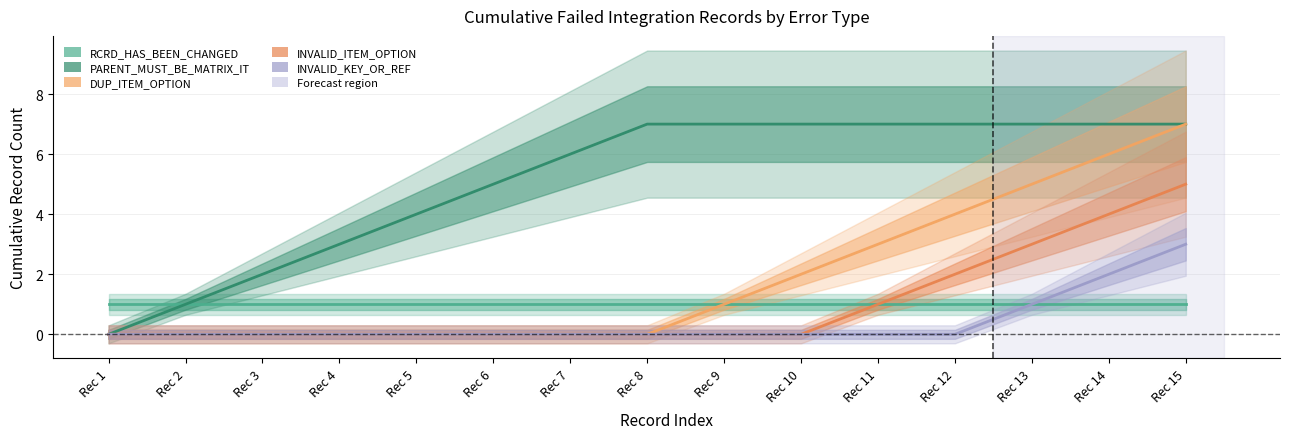

At which label does INVALID_KEY_OR_REF reach its minimum?

Rec 1